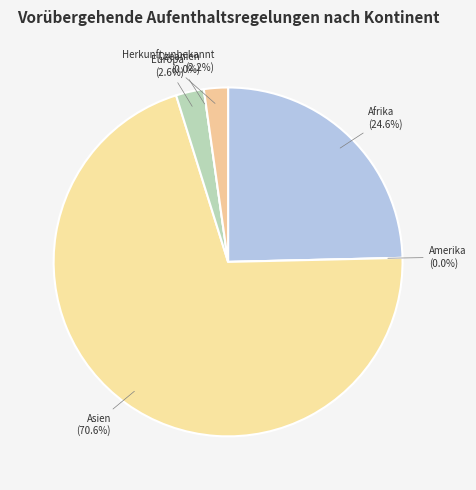

Combined, what portion of the pie is Asien and Europa?

73.1%